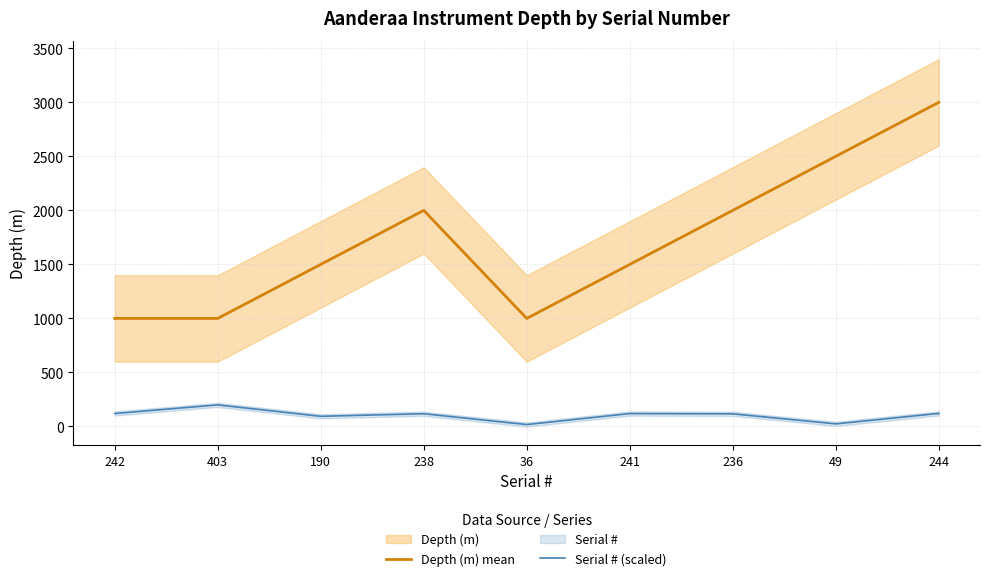

True or false: Depth (m) mean and Serial # (scaled) intersect in this chart.

False